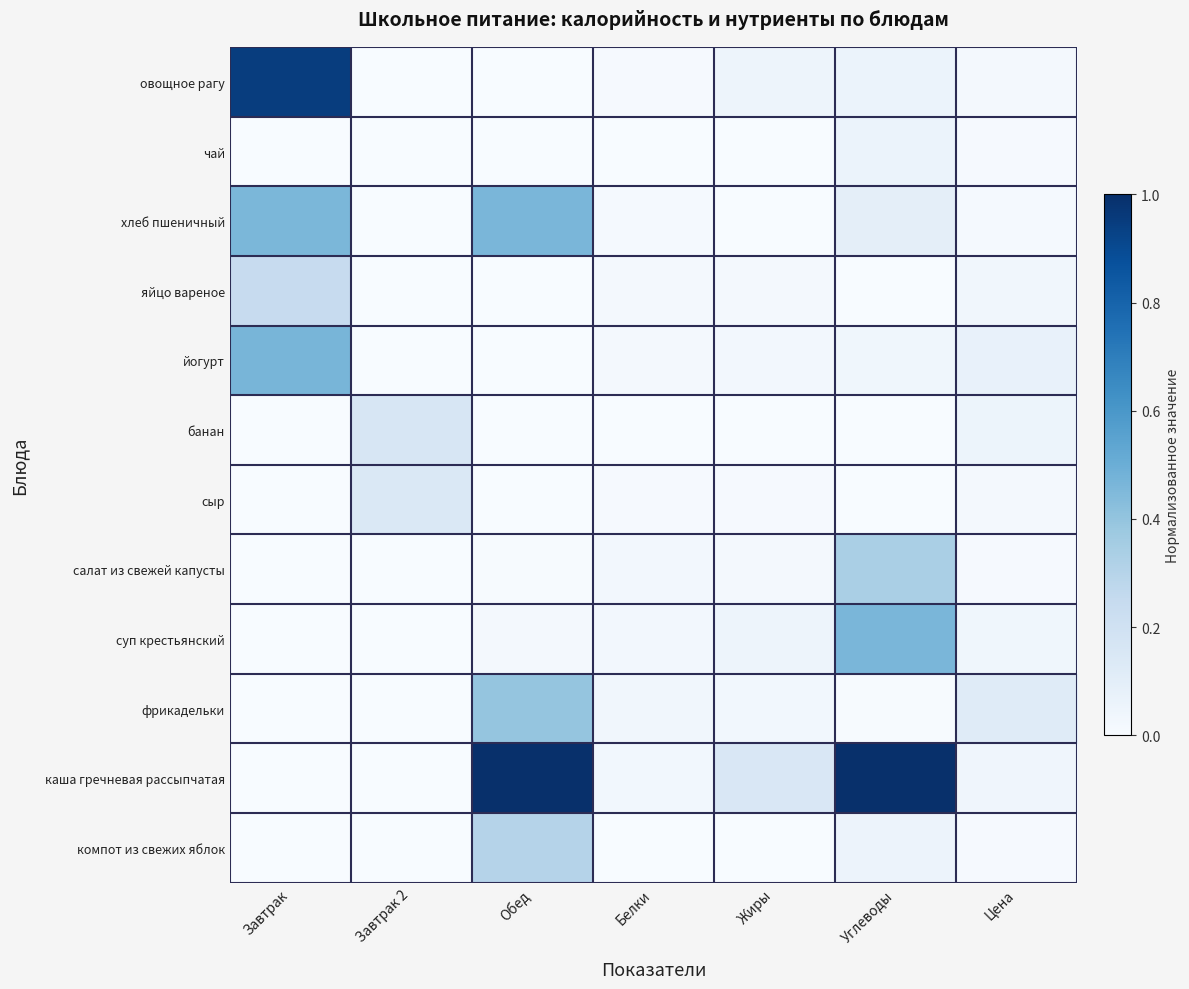

How many series are shown in this chart?

12